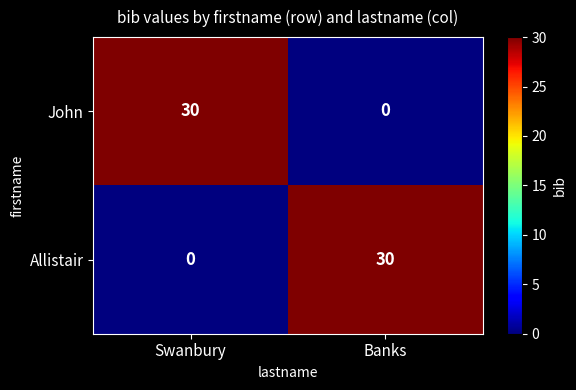

Reading left to right, what are all the values shown in this chart?

John: Swanbury=30	Banks=0
Allistair: Swanbury=0	Banks=30